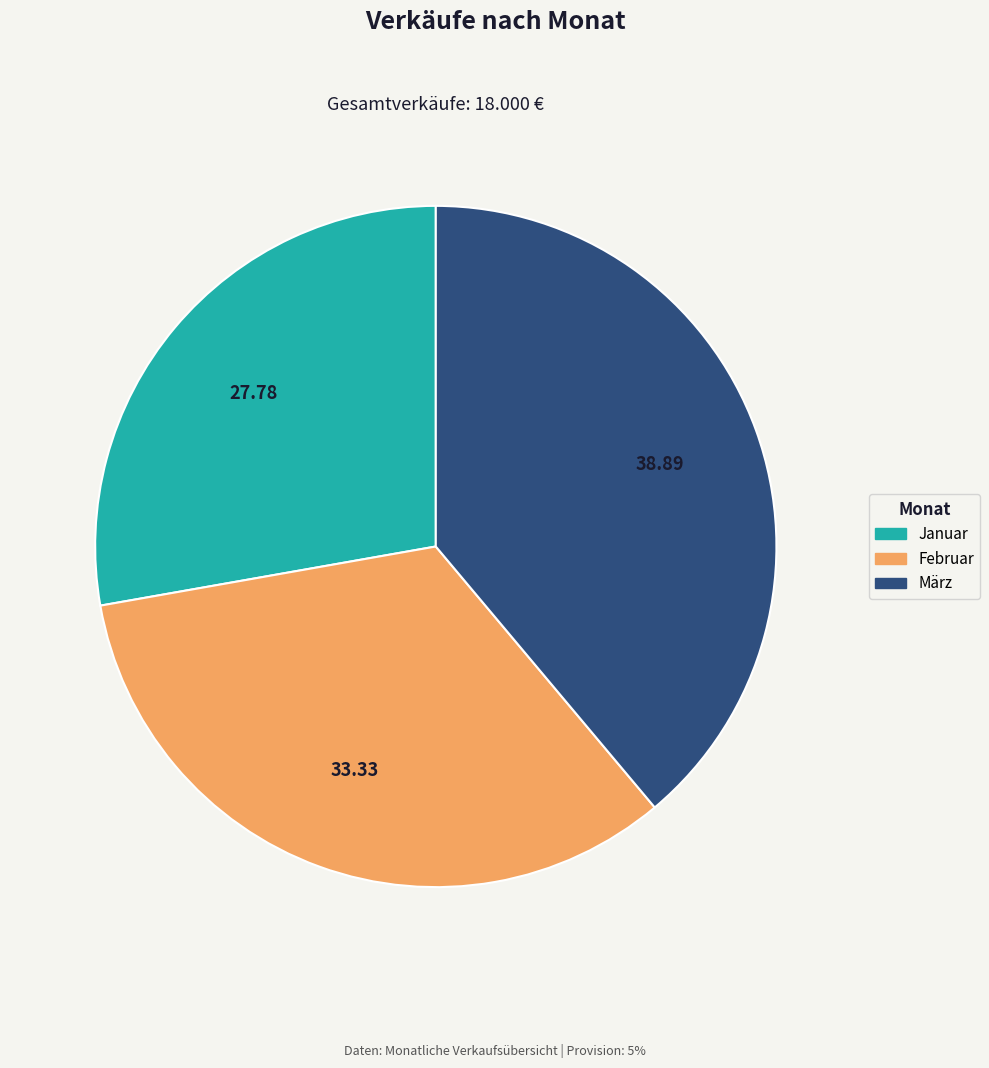

What is the ratio of the value at März to the value at Januar?

1.4